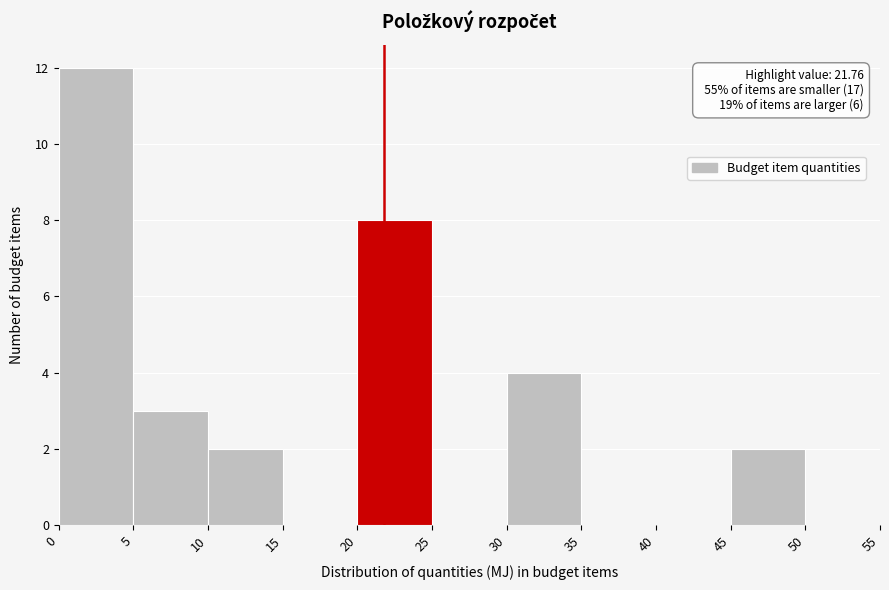

Over which range of the x-axis is the bar tallest?

0 to 5